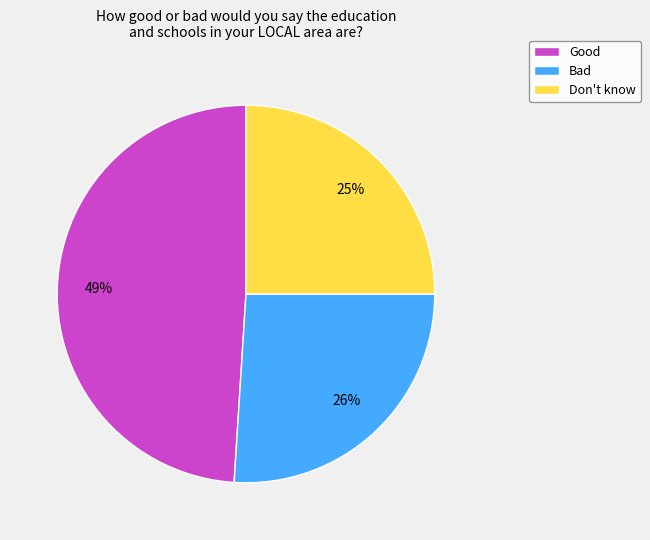

Between Bad and Don't know, which is larger?

Bad